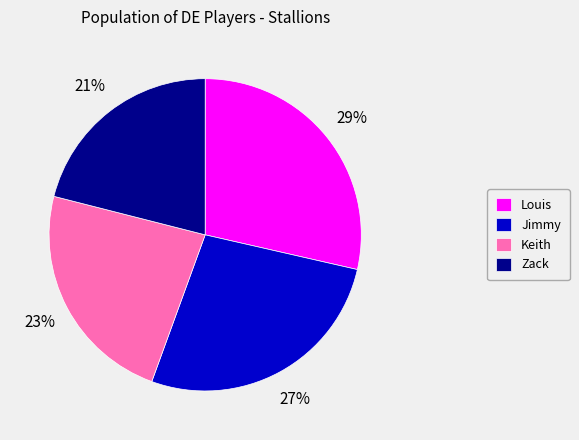

How many slices are in this pie chart?

4